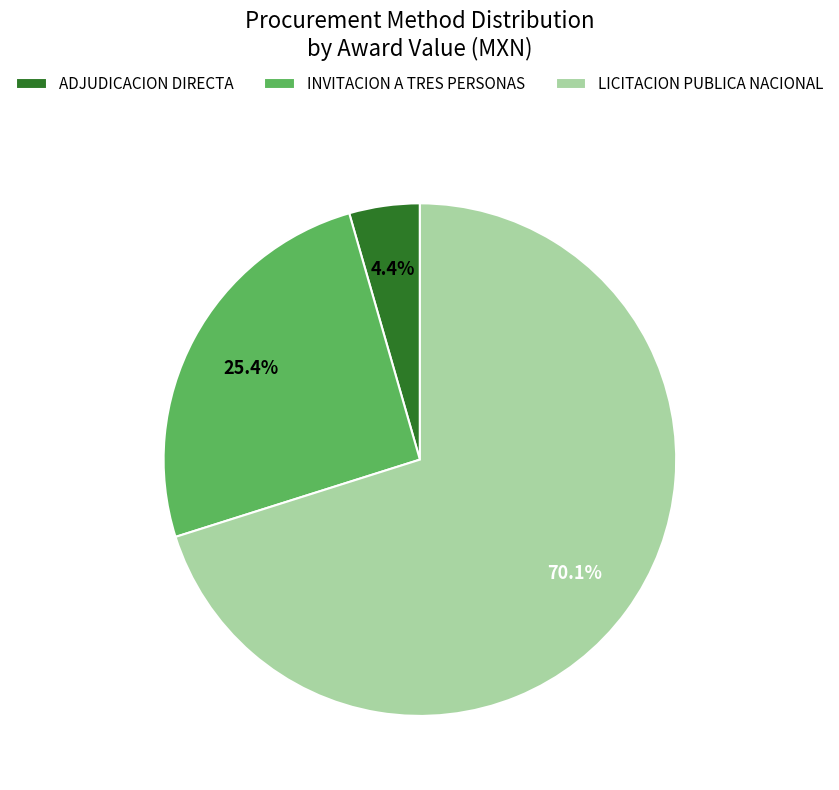

The LICITACION PUBLICA NACIONAL slice represents 54% of the pie. True or false?

False